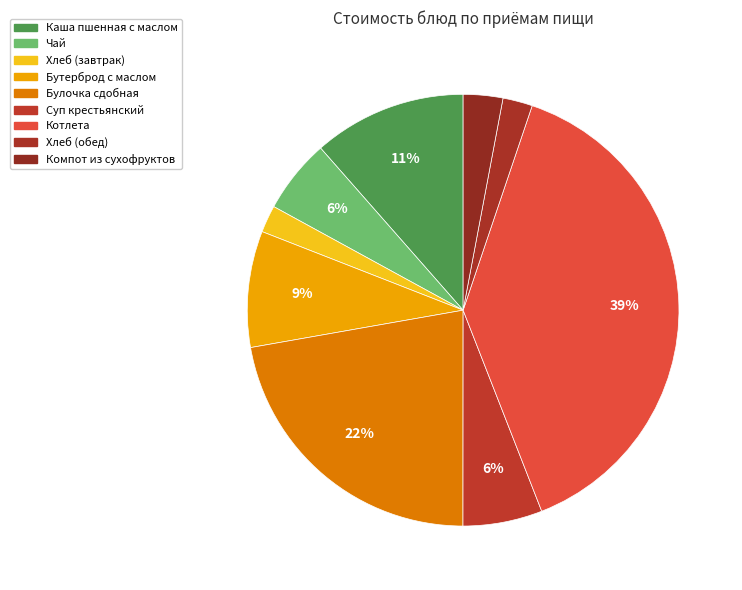

To the nearest percent, what percentage of the pie is Котлета?

39%